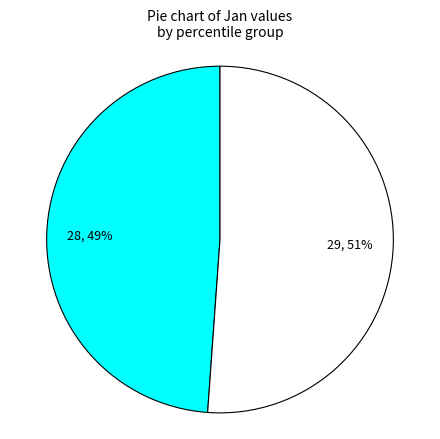

Is there a majority slice in this chart?

Yes